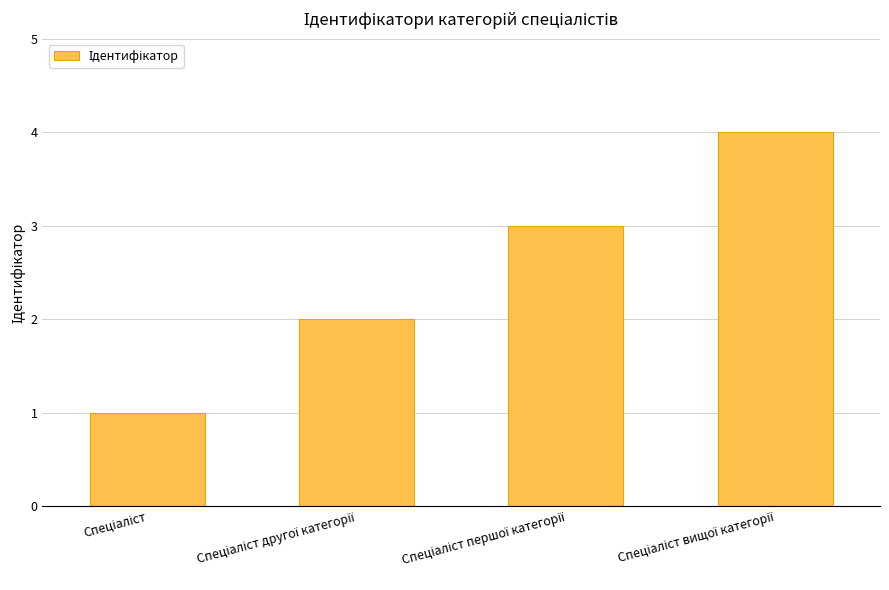

What is the sum of all values?

10